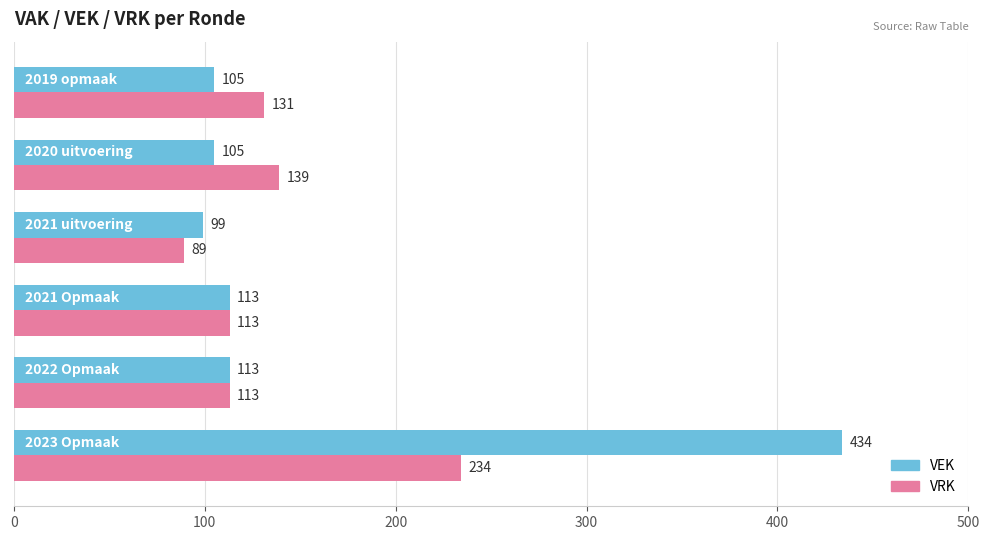

Rank the series by their average value, from lowest to highest.

VRK, VEK